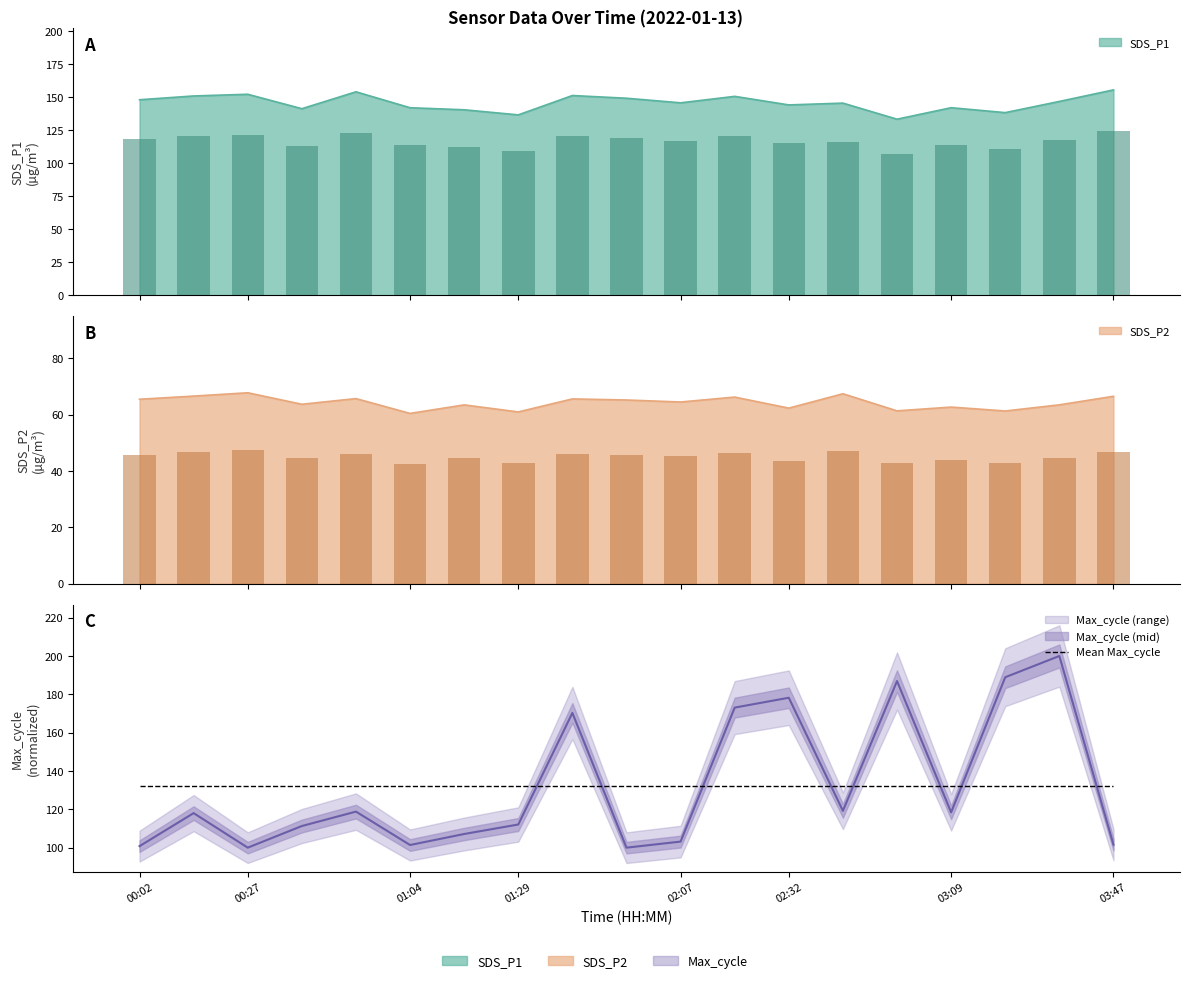

What is the difference between the second highest and second lowest values in the SDS_P2 series?

6.5